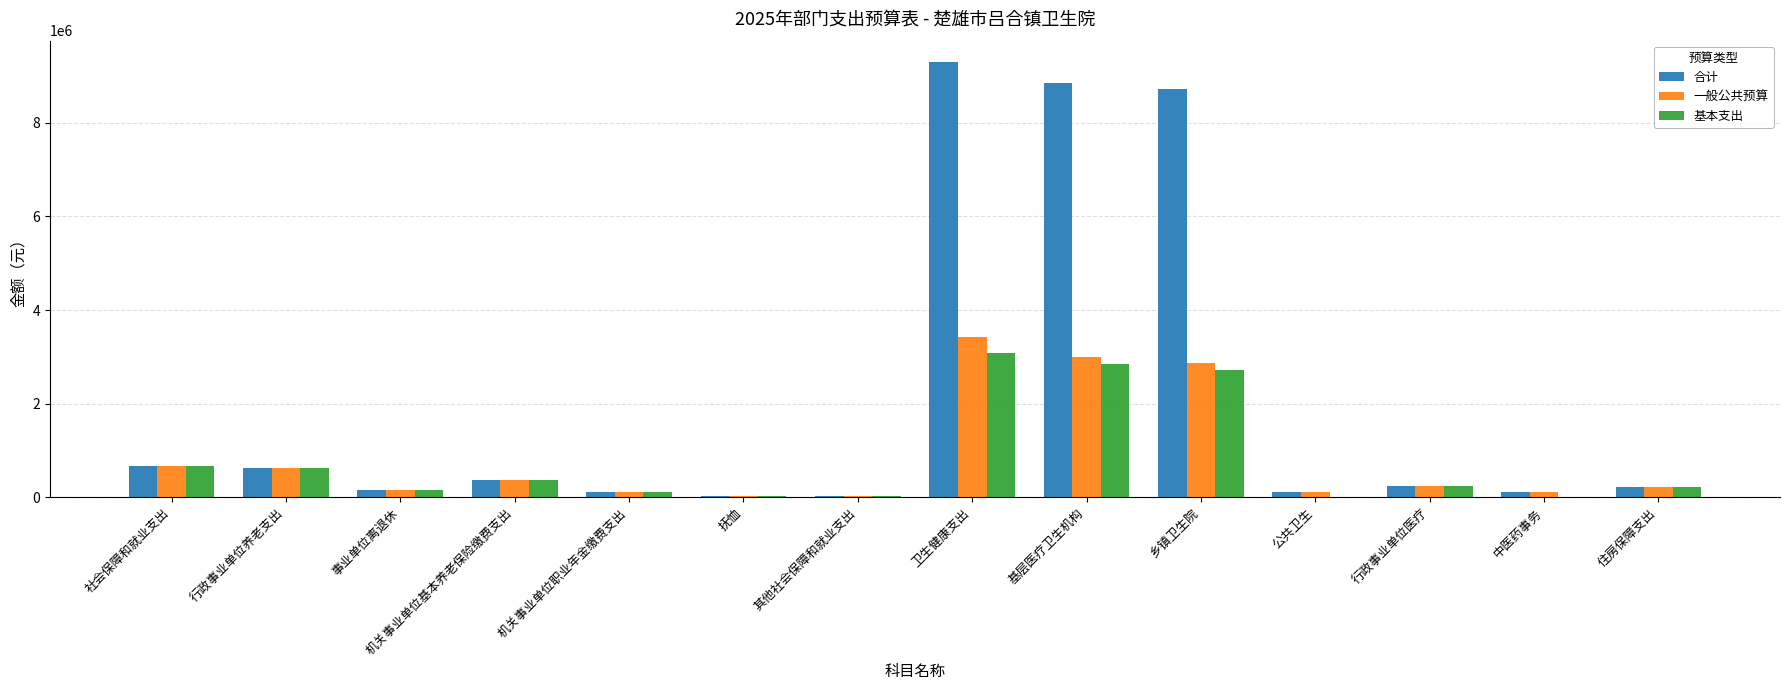

Between 社会保障和就业支出 and 中医药事务, which series saw the biggest shift?

基本支出